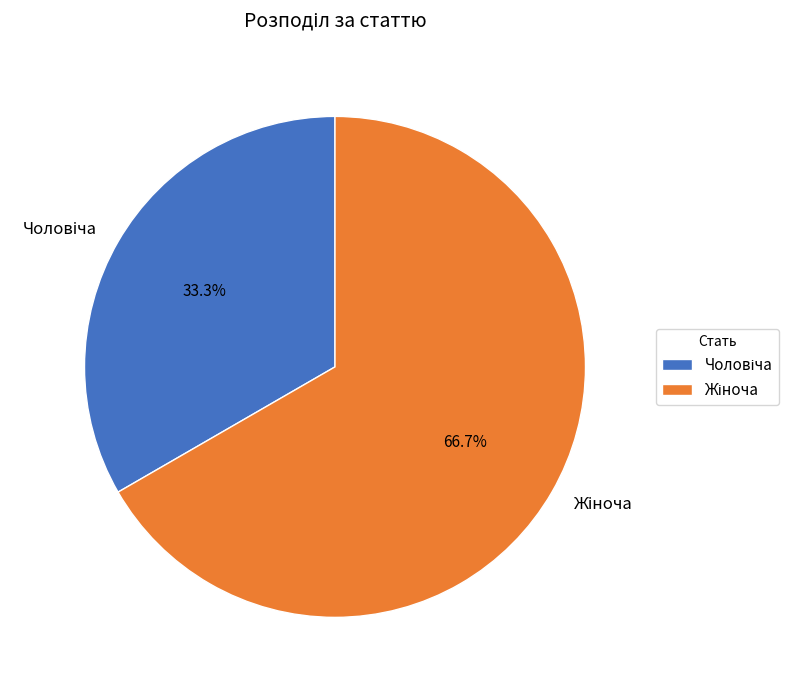

How many segments does this pie chart have?

2